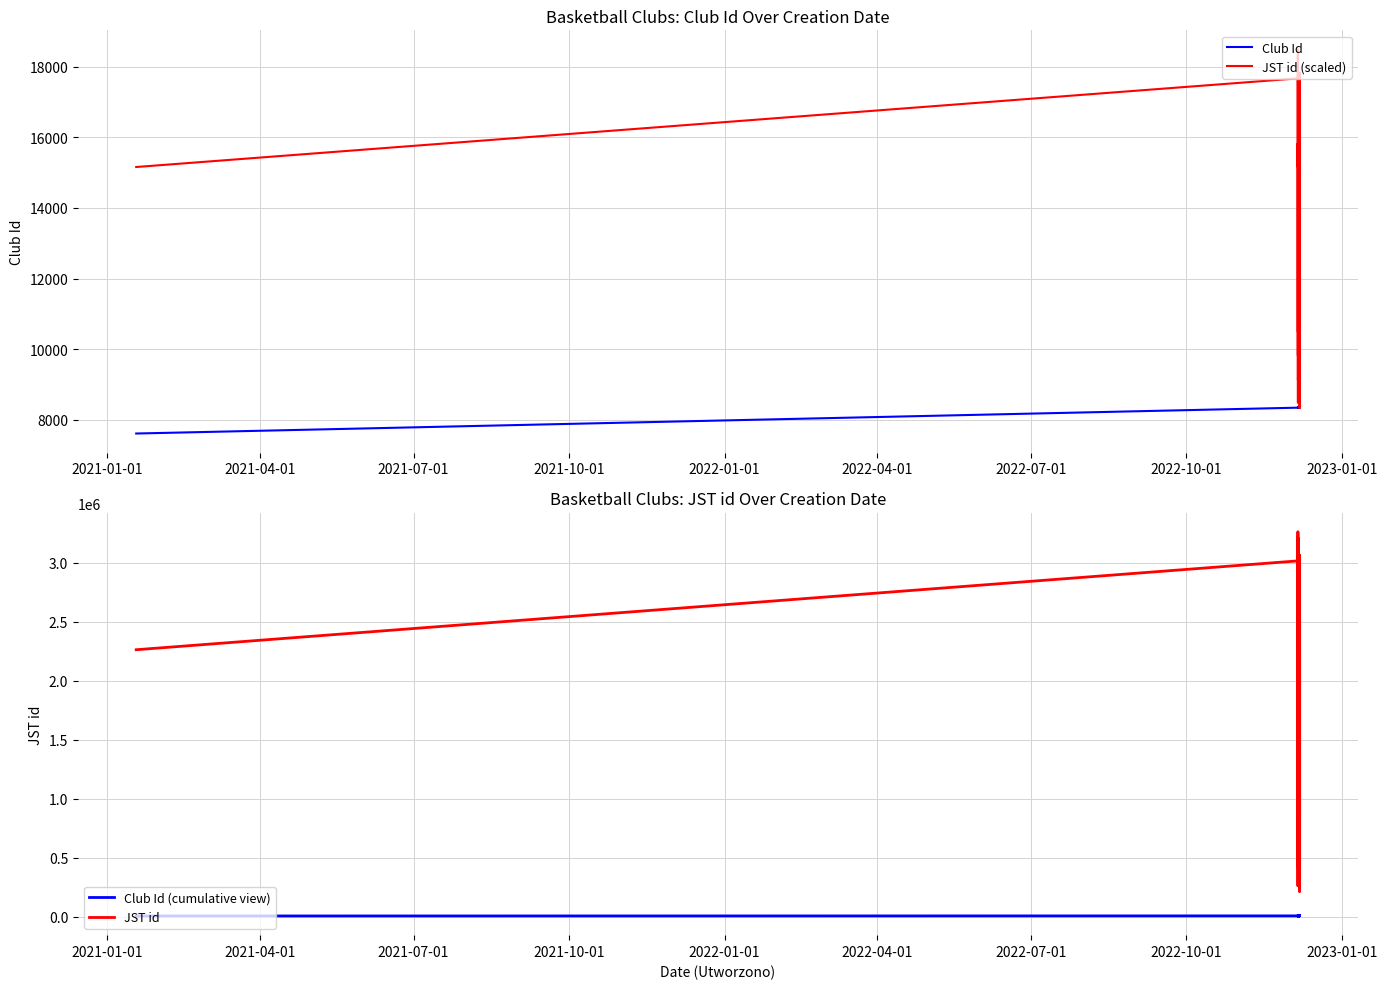

Where does the JST id (scaled) series first go above 12495?

2021-01-01